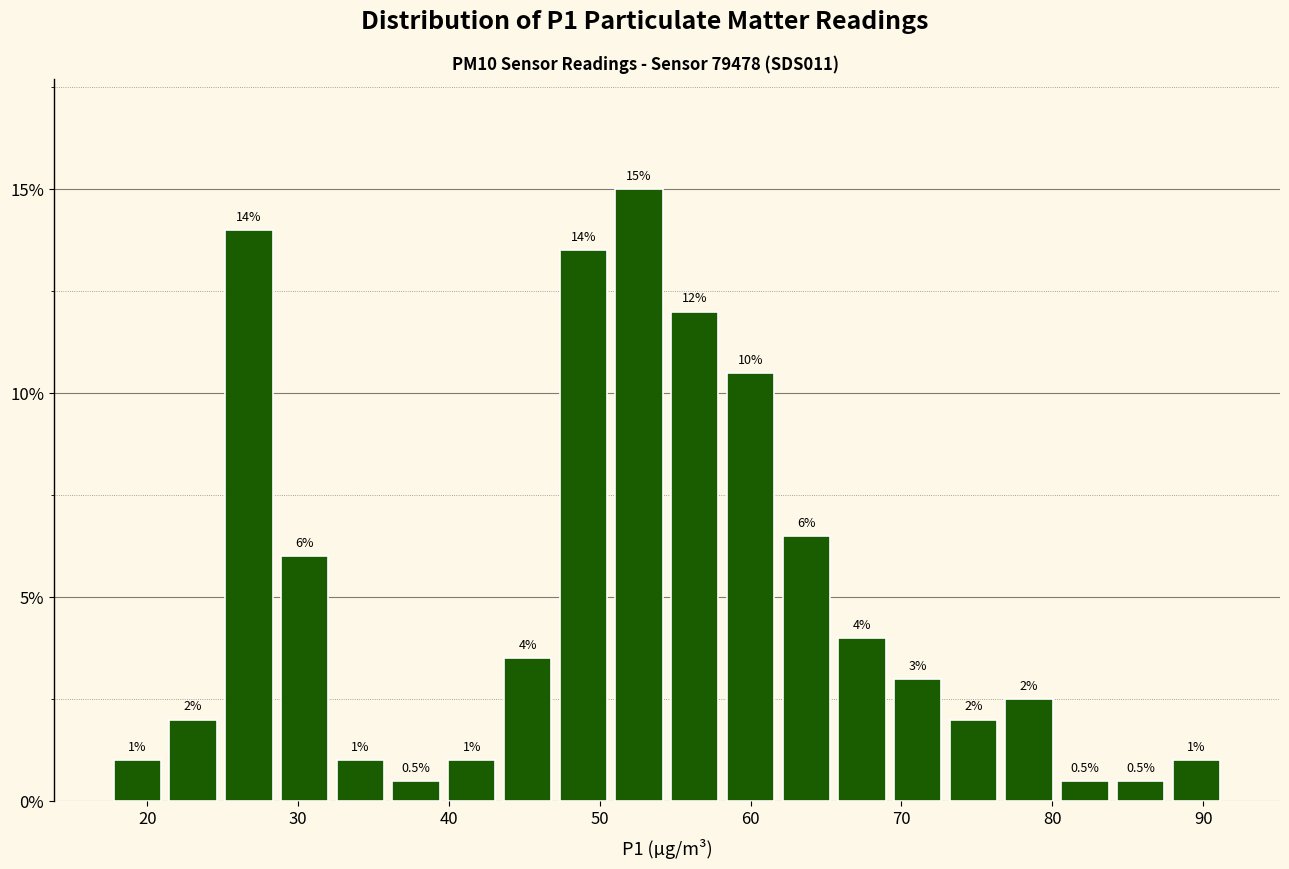

Around what value on the x-axis is the tallest bar? Give the approximate position of its centre, as read against the axis.

53